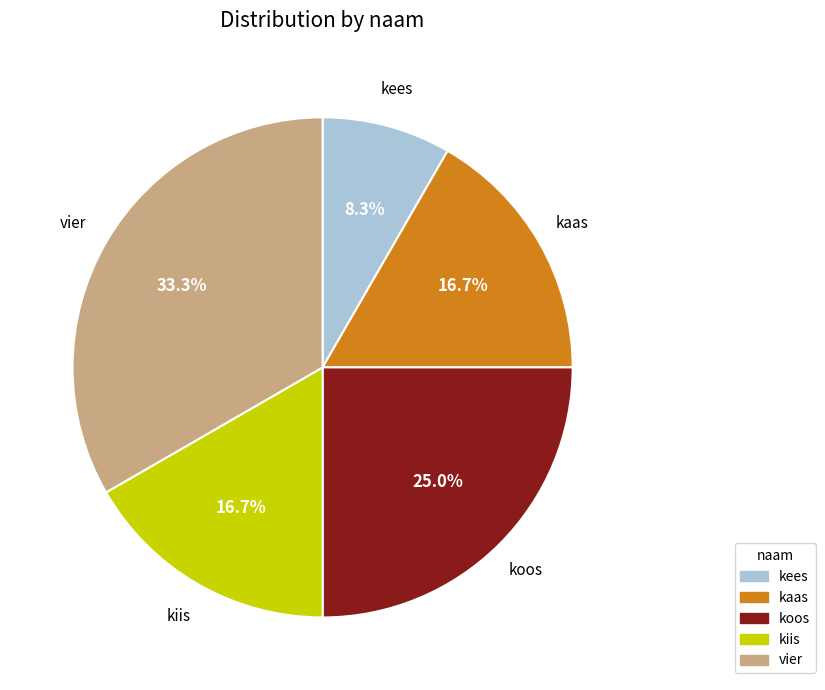

Which slice is the largest?

vier